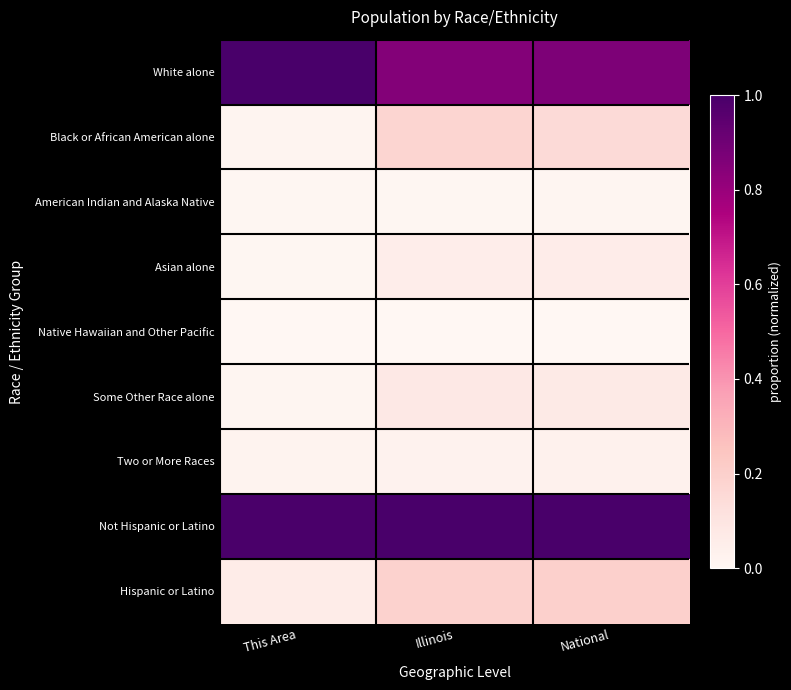

List the series in order of their peak value, highest first.

White alone, Not Hispanic or Latino, Hispanic or Latino, Black or African American alone, Some Other Race alone, Asian alone, Two or More Races, American Indian and Alaska Native, Native Hawaiian and Other Pacific